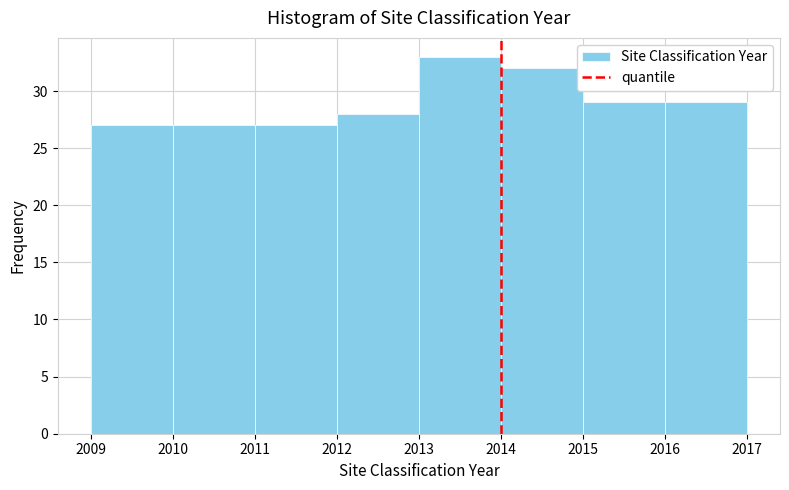

Reading left to right, transcribe this chart: for each bar, give the range it covers on the x-axis and its height. The values are not printed on the chart, so give them approximately, as read against the axis.

2009 to 2010: 27
2010 to 2011: 27
2011 to 2012: 27
2012 to 2013: 28
2013 to 2014: 33
2014 to 2015: 32
2015 to 2016: 29
2016 to 2017: 29